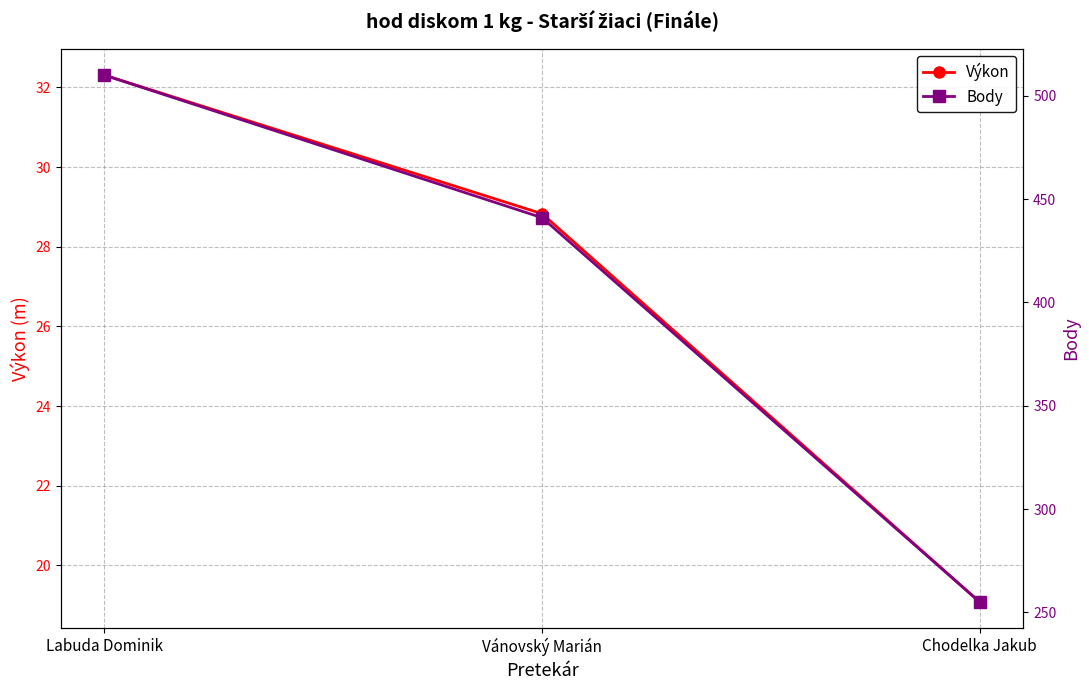

Which series has the largest total across all categories?

Body